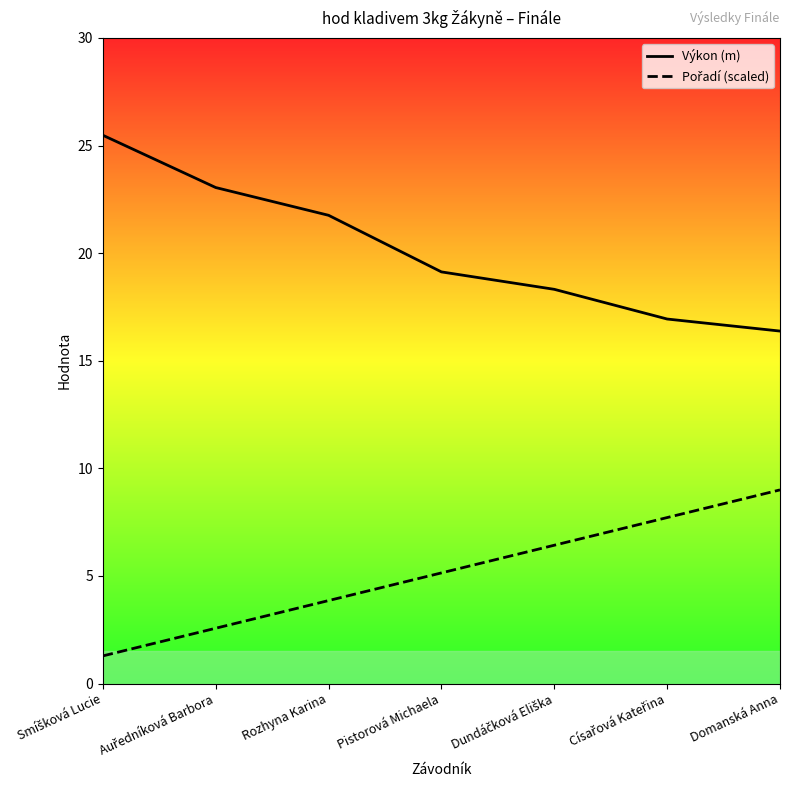

What is the total value across all series at Císařová Kateřina?

24.7